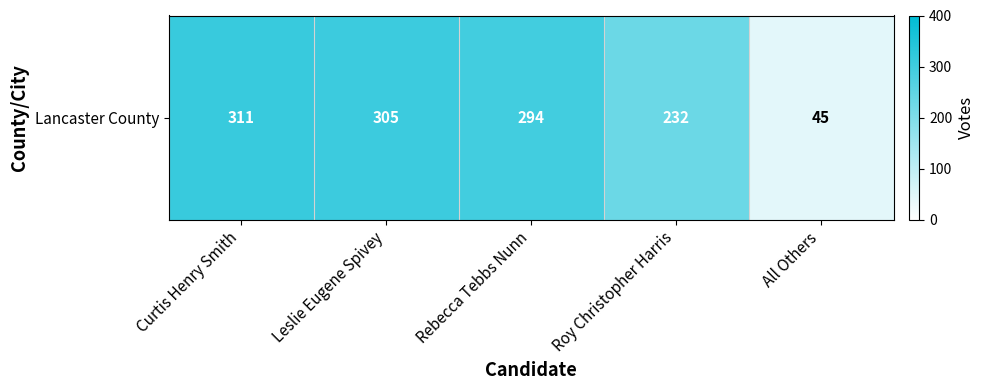

At which label is the value closest to 178?

Roy Christopher Harris